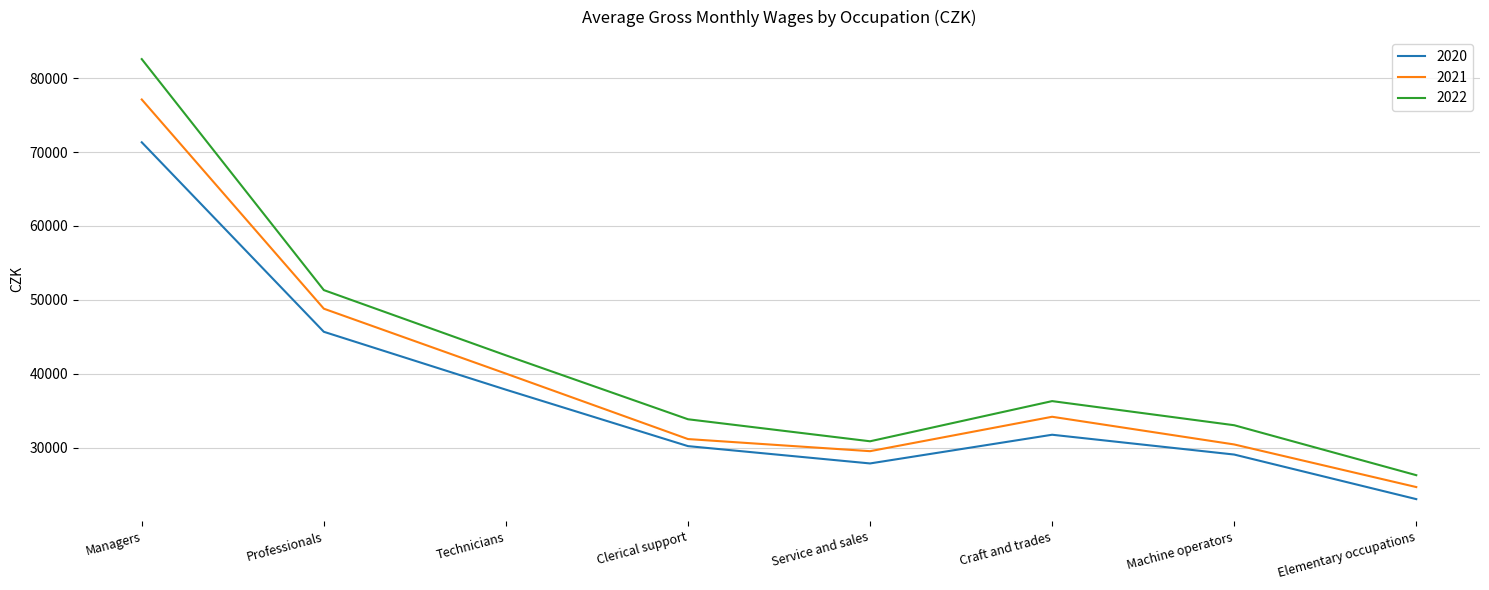

At which category does the chart reach its minimum across all series?

Elementary occupations